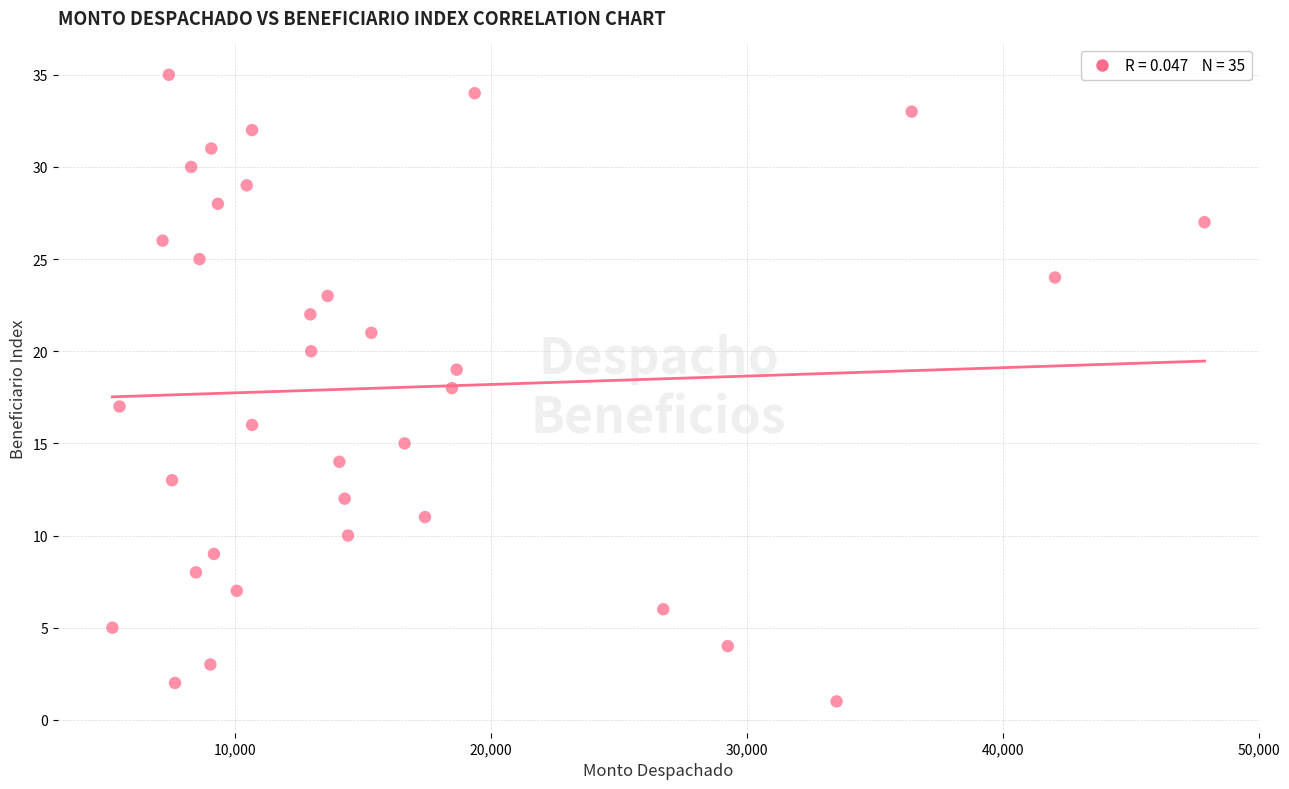

What is the range of Y values (max minus min)?

34